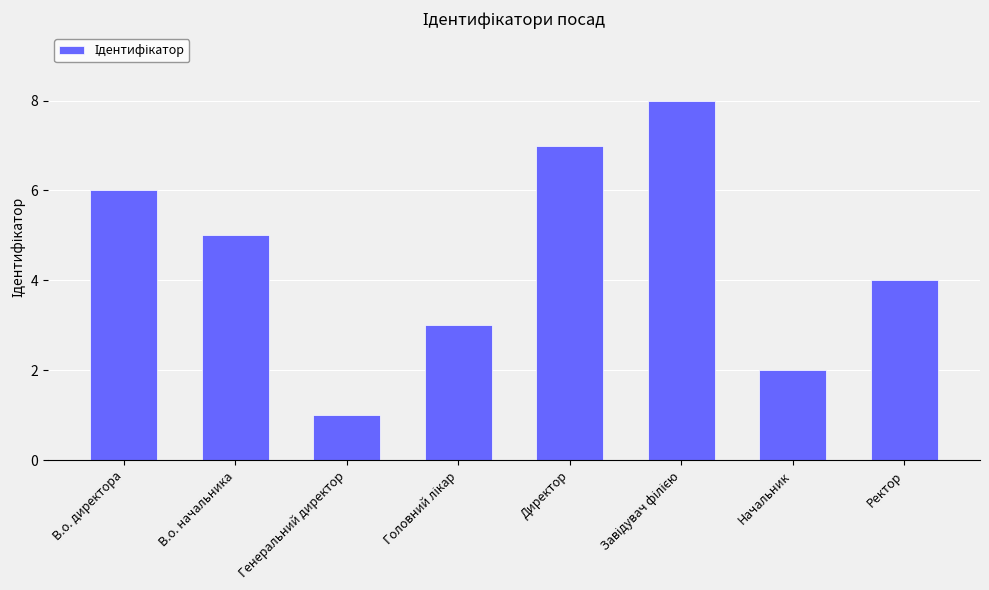

Is it true that the value at Начальник is 1?

False